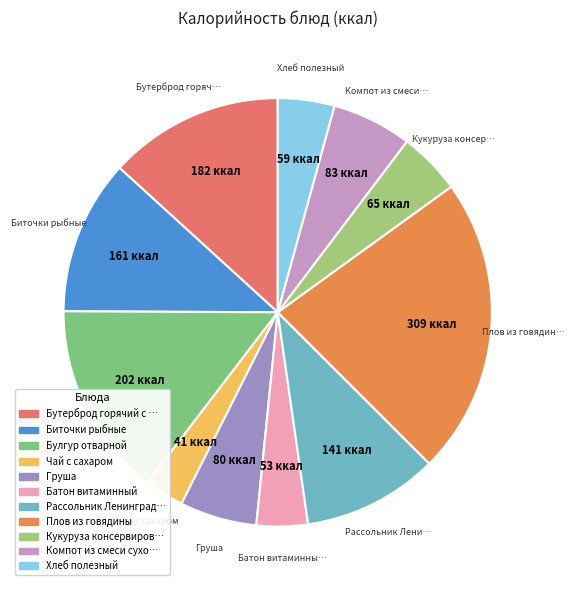

Count the number of slices in the pie.

11